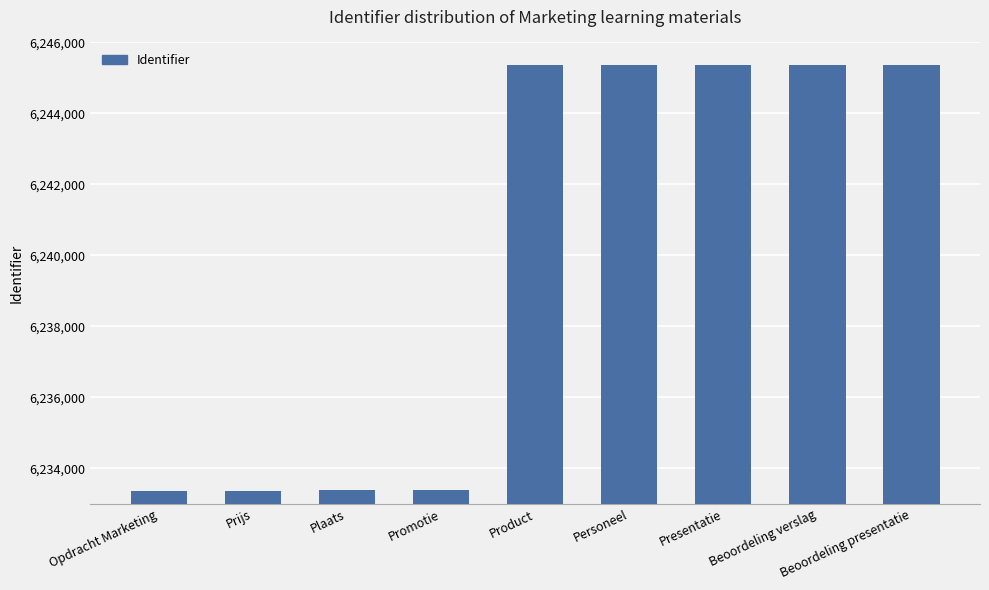

What is the label of the 7th bar from the right?

Plaats